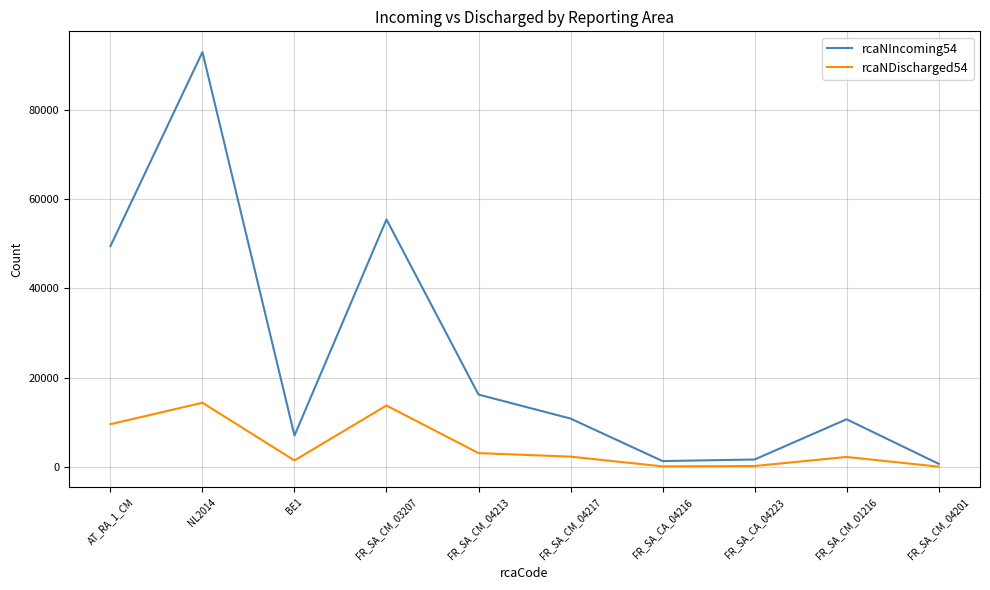

True or false: rcaNDischarged54 has more than 0 points higher than both neighbors.

True